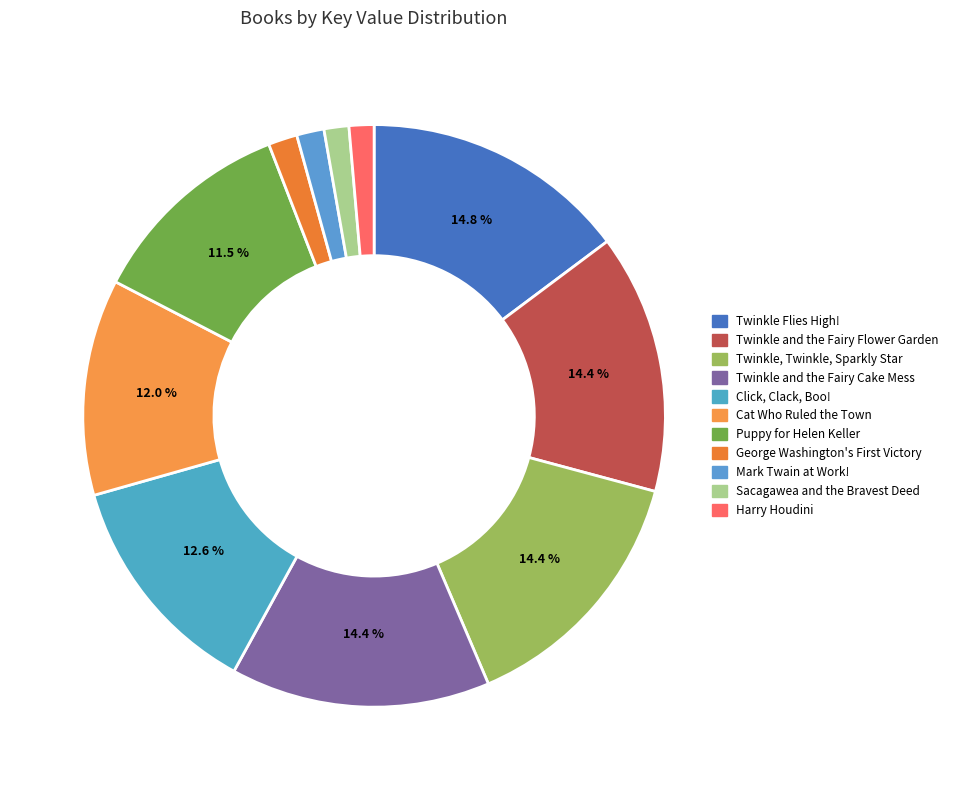

How many segments does this pie chart have?

11